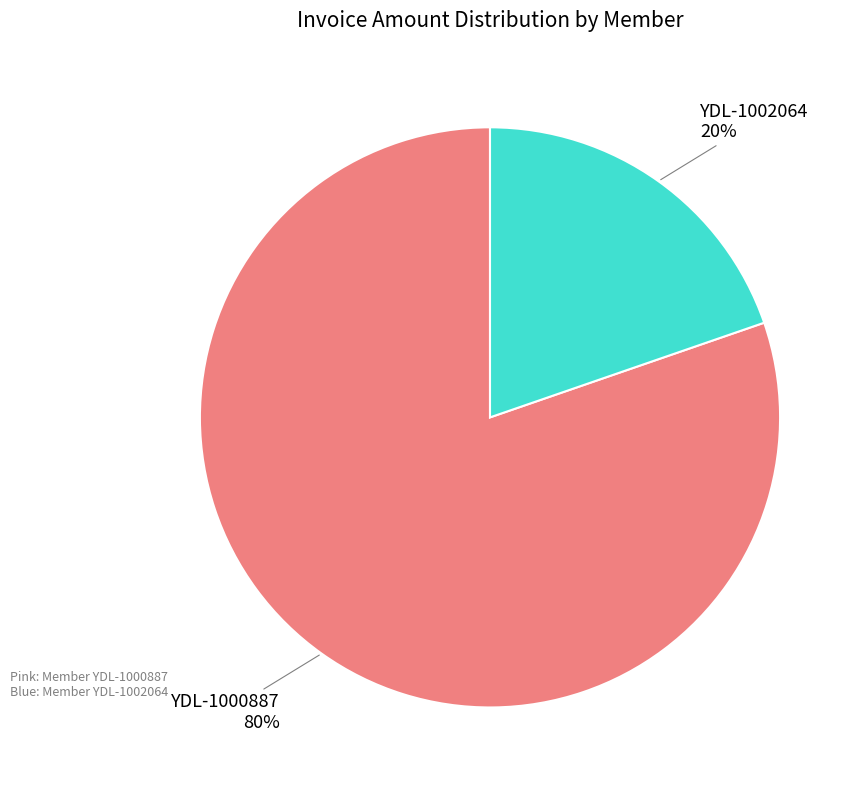

How many slices are in this pie chart?

2